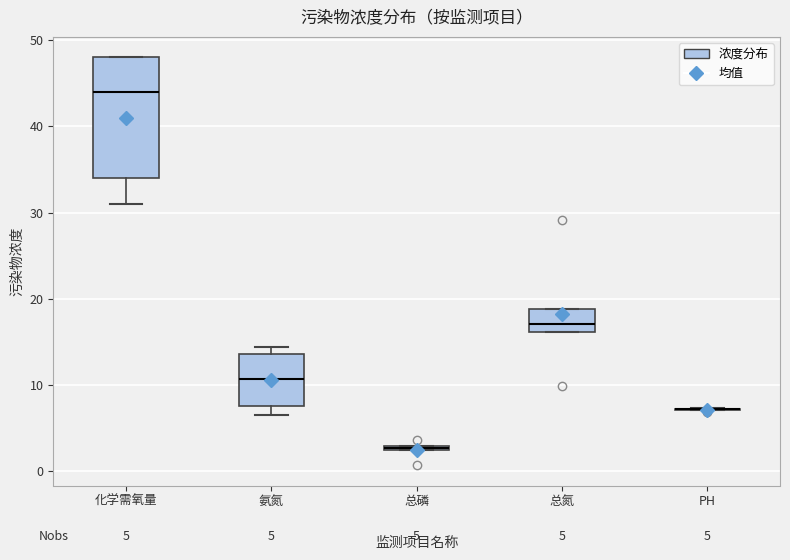

Comparing the boxes themselves (not the whiskers), which one is the tallest?

化学需氧量